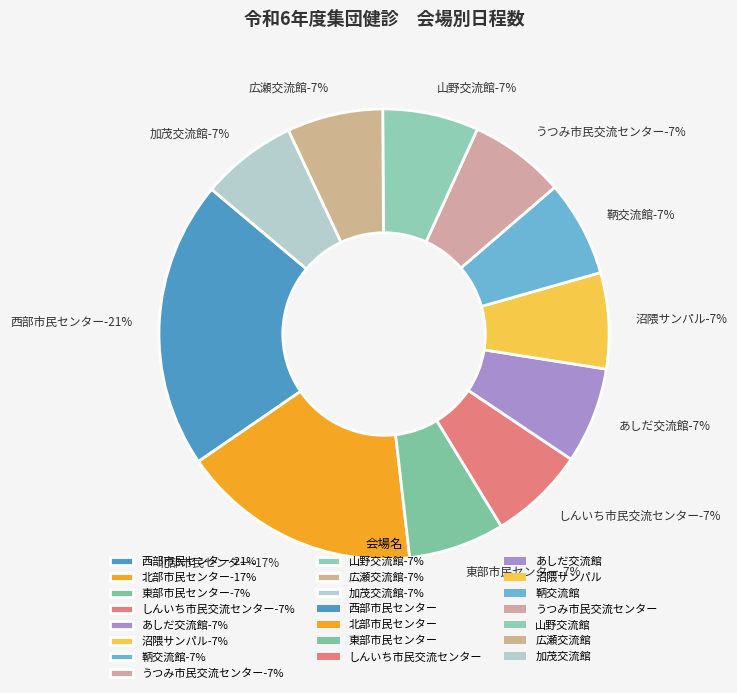

Is it true that うつみ市民交流センター is 7% of the pie?

True